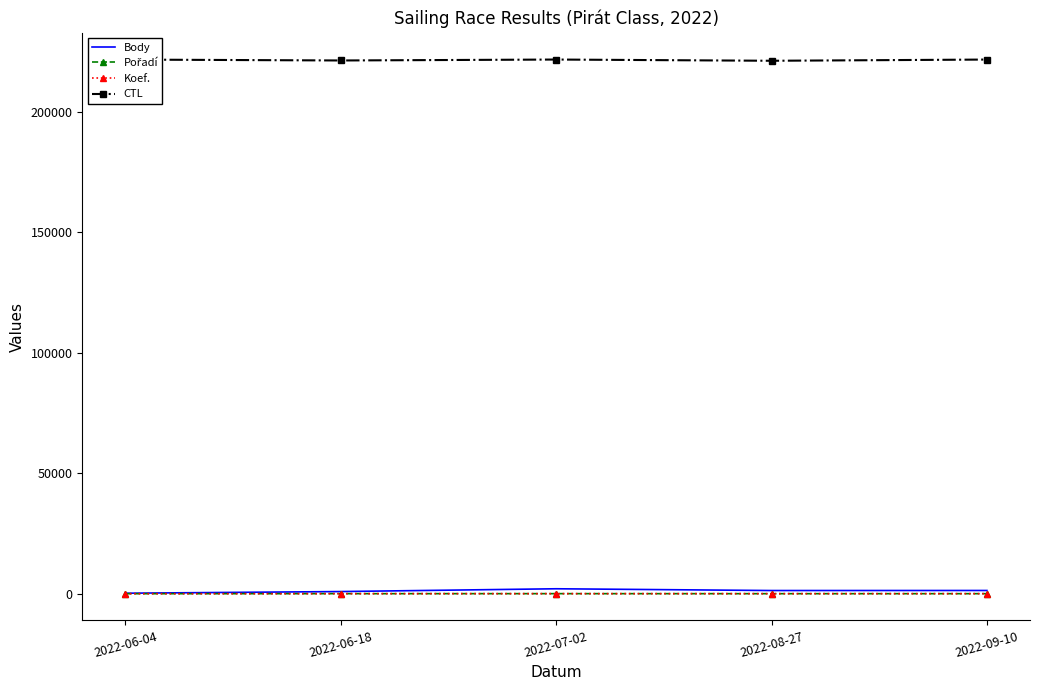

How many values in the Koef. series are below 7?

1